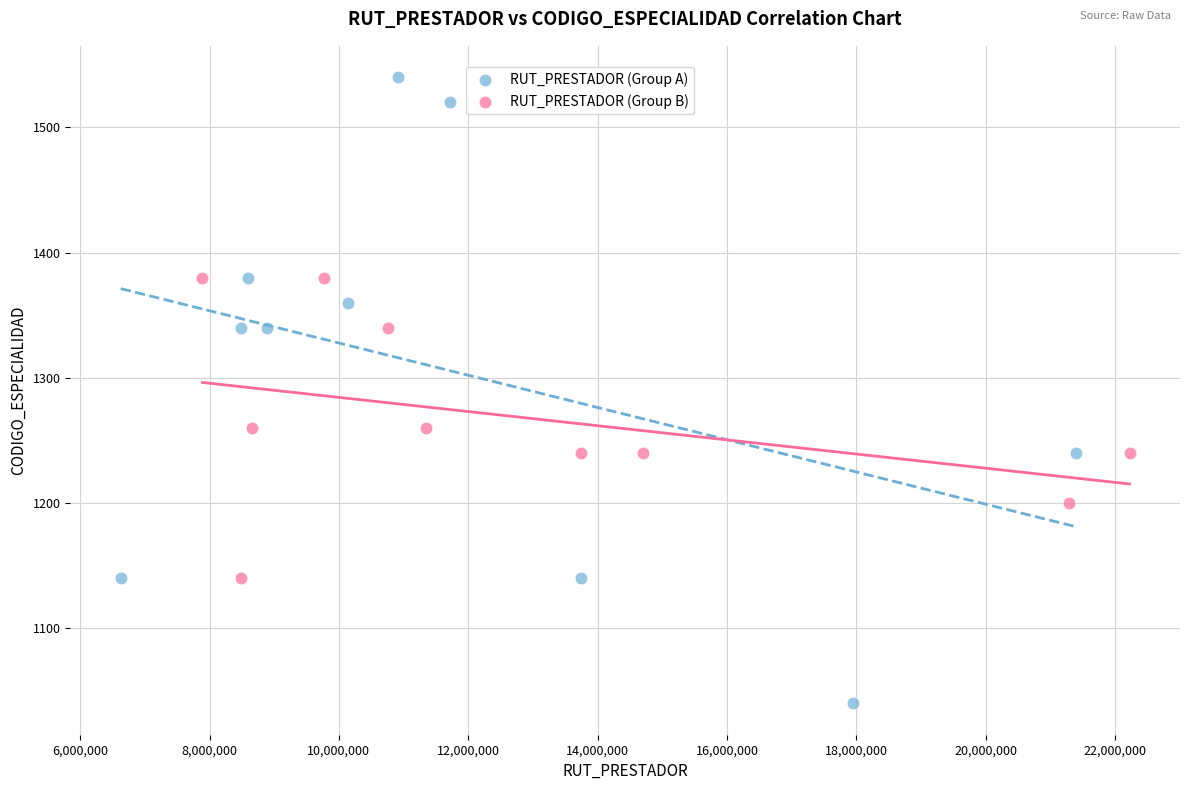

Which series has the widest spread of Y values?

RUT_PRESTADOR (Group A)